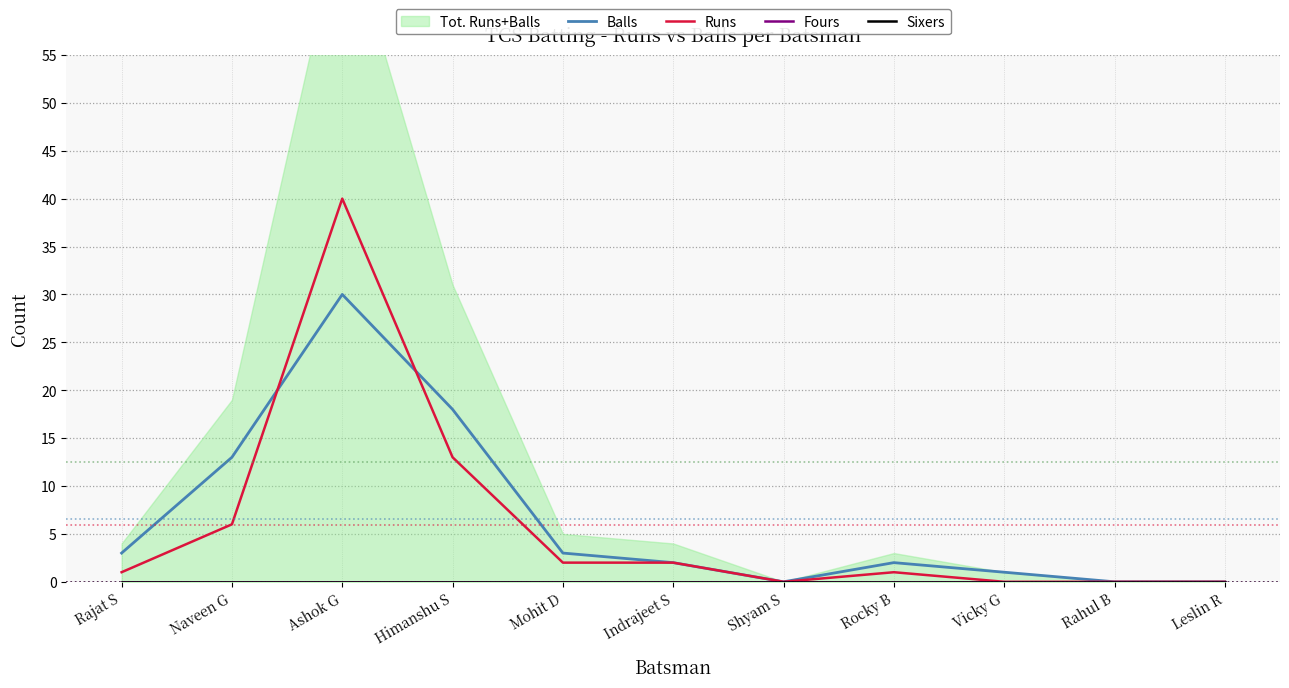

The Balls series shows 13 at Naveen G. True or false?

True